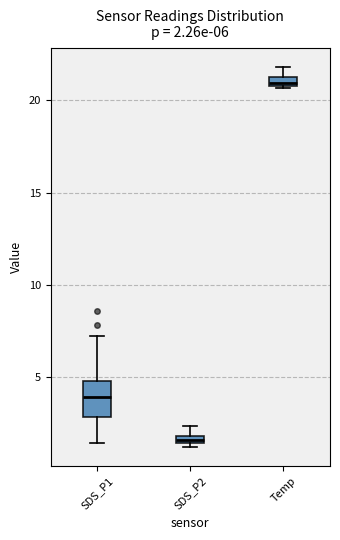

Which box has the highest median line?

Temp